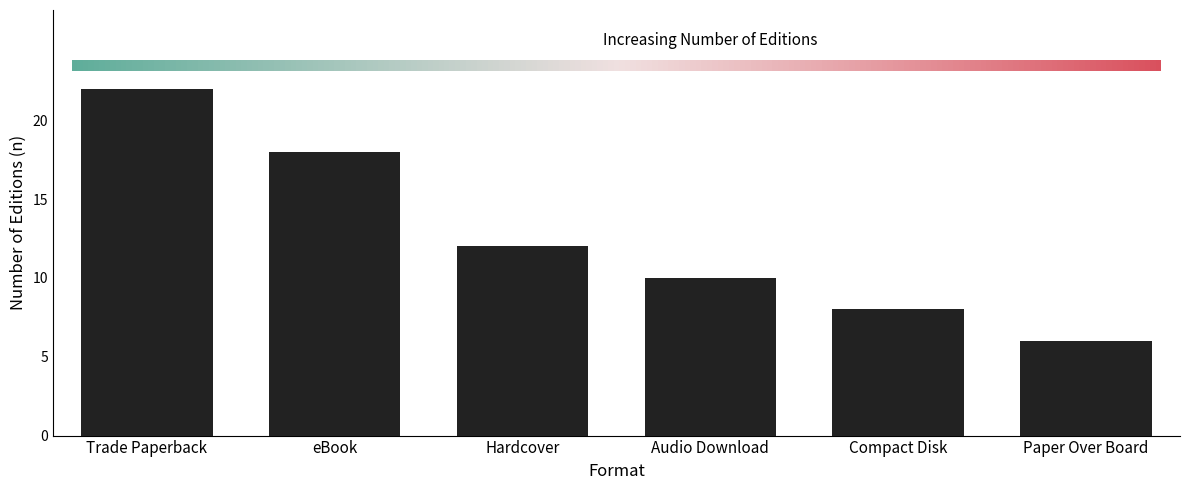

At which category does the chart reach its peak across all series?

Trade Paperback